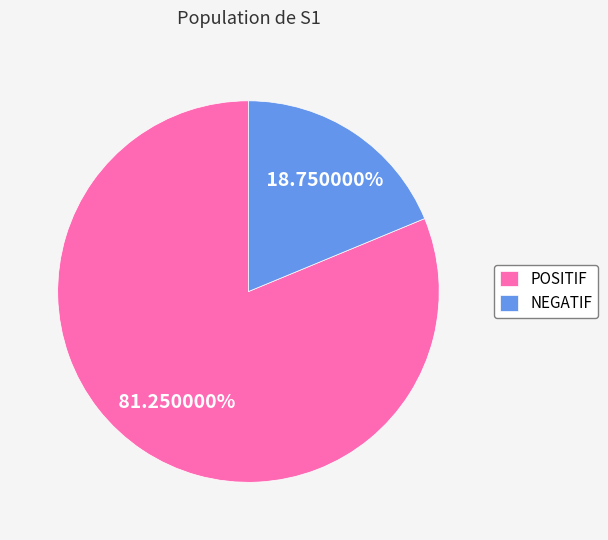

To the nearest percent, what portion does POSITIF represent?

81%